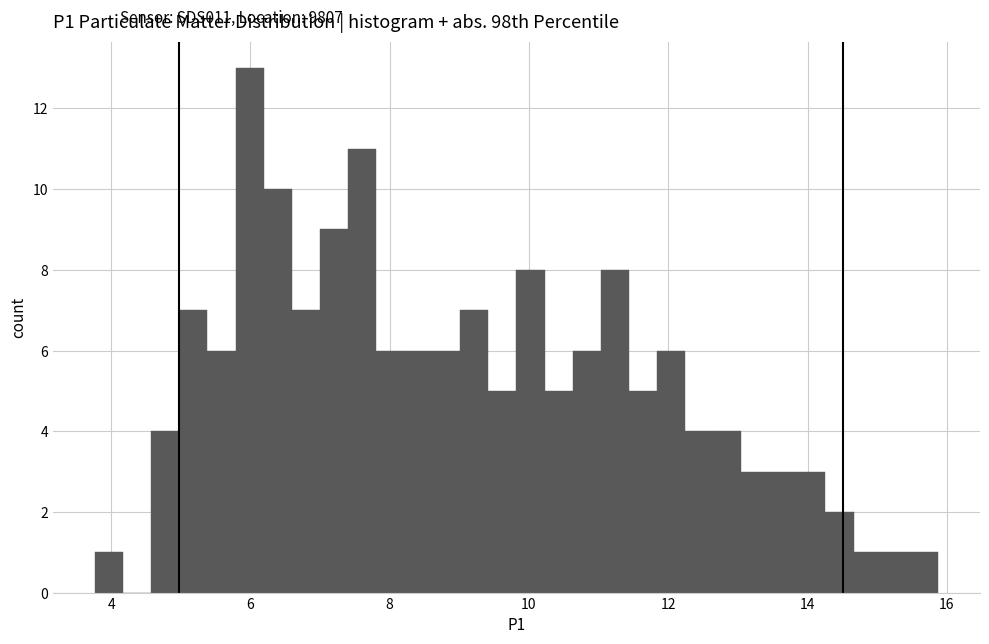

Around what value on the x-axis is the tallest bar? Give the approximate position of its centre, as read against the axis.

6.0